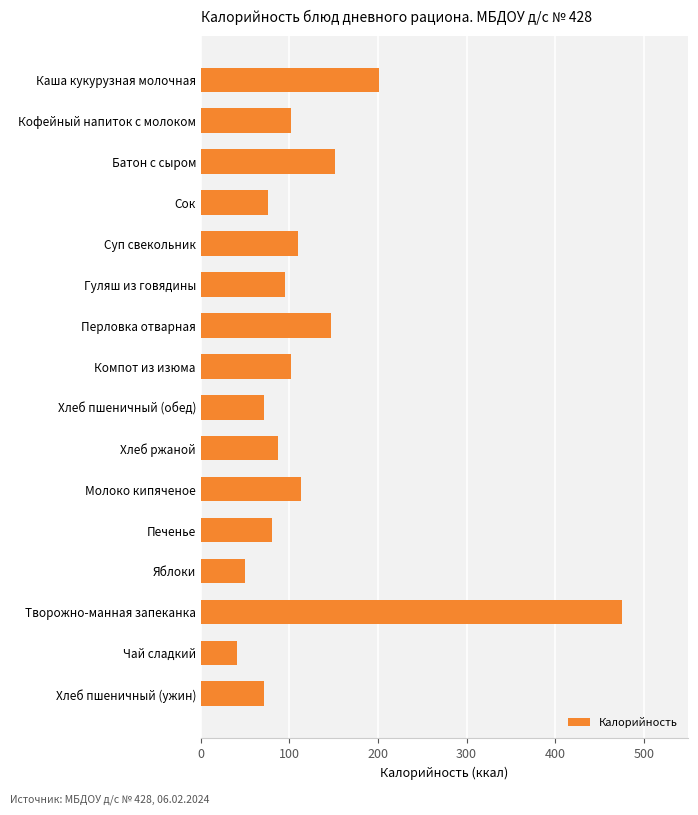

What is the average value?

123.2